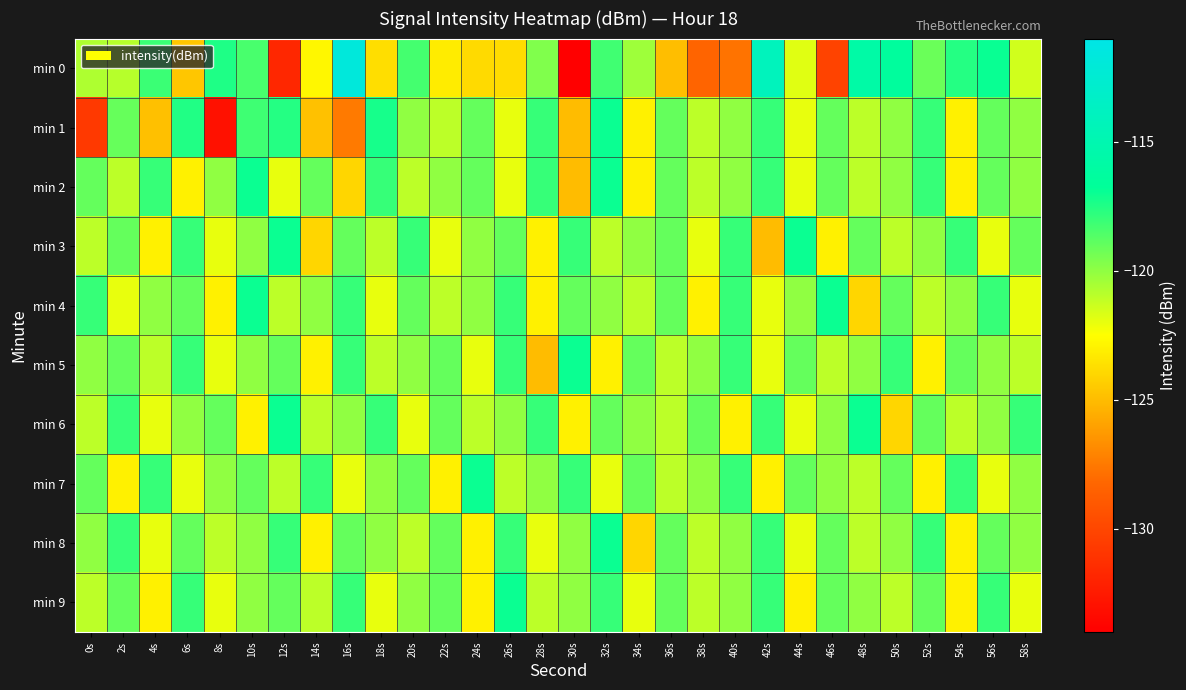

At how many categories does at least one series exceed -123?

30